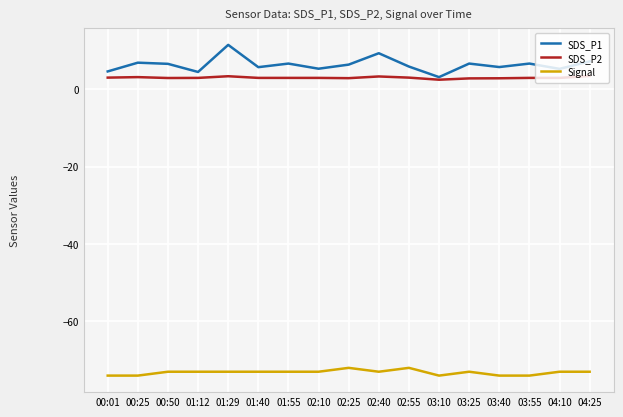

What is the total value across all series at 02:40?

-60.5